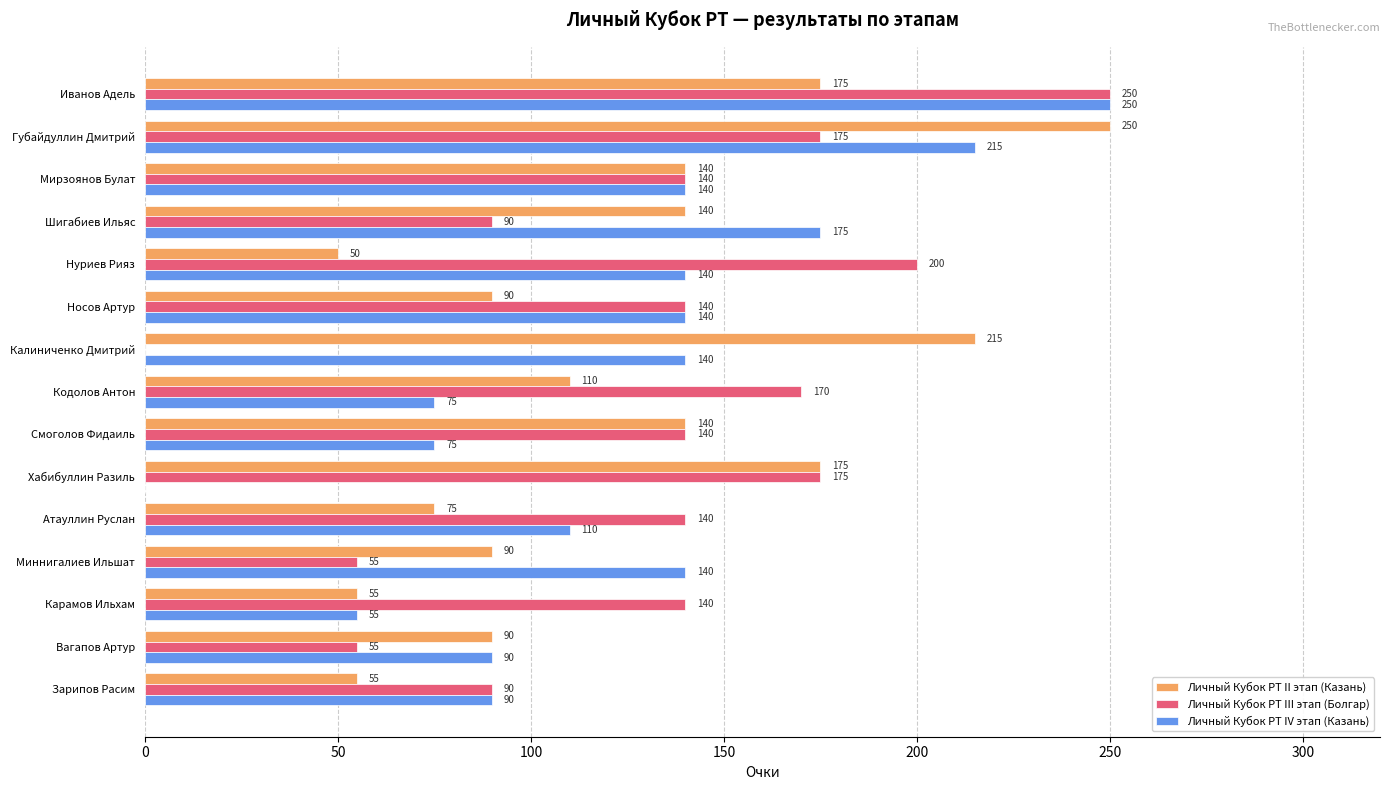

What is the sum of all Личный Кубок РТ III этап (Болгар) values?

1960